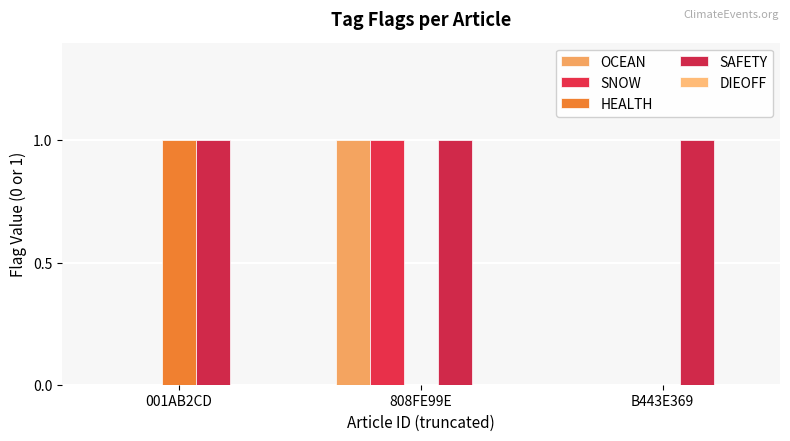

Is the value of SAFETY at 001AB2CD greater than the value of HEALTH at B443E369?

Yes